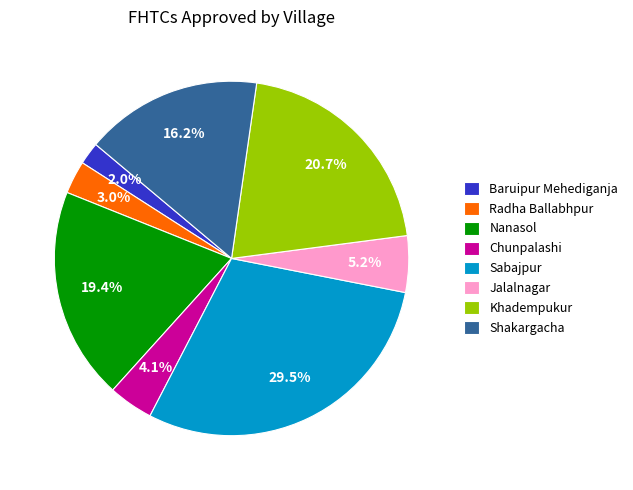

How many segments does this pie chart have?

8